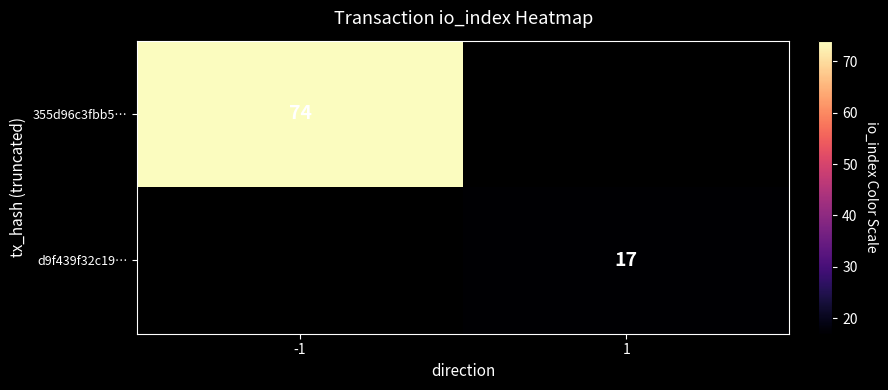

What is the smallest value displayed?

17.0